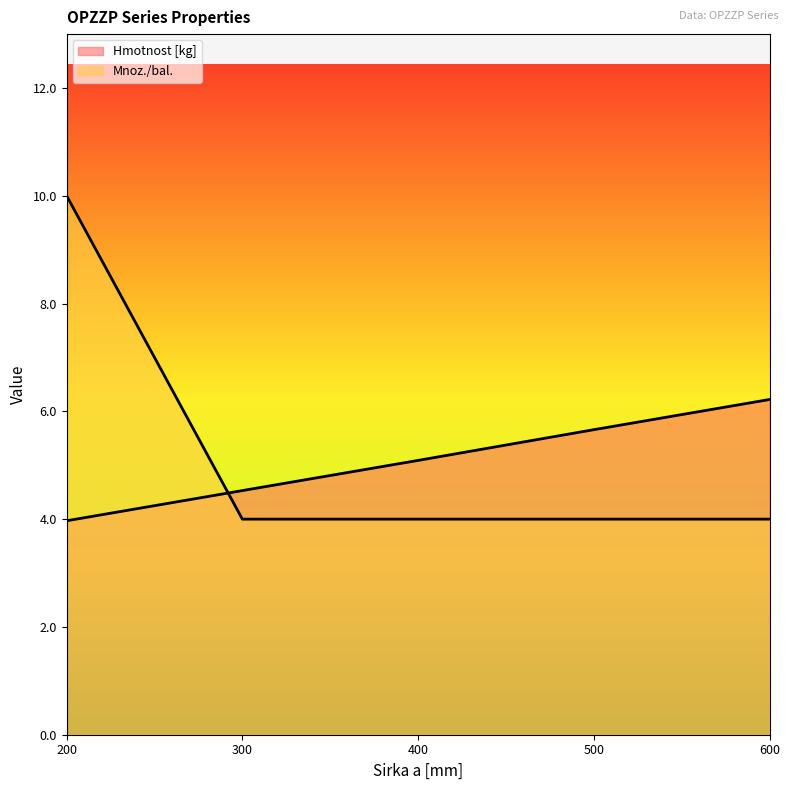

Reading left to right, list all the values displayed in this chart.

Hmotnost [kg]: 200=4.0	300=4.5	400=5.1	500=5.7	600=6.2
Mnoz./bal.: 200=10.0	300=4.0	400=4.0	500=4.0	600=4.0